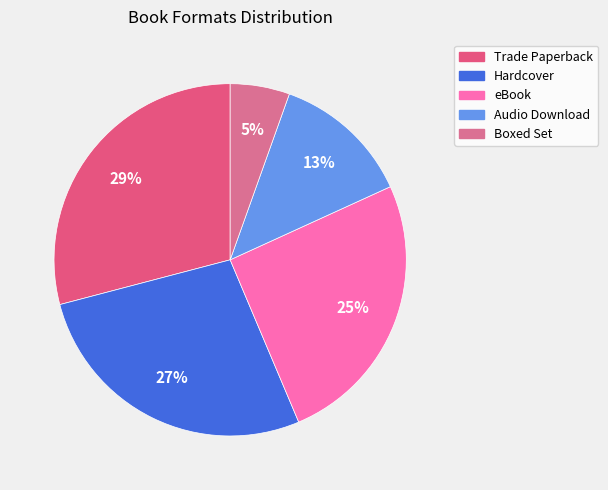

To the nearest percent, what is the difference between the Trade Paperback and Hardcover slice percentages?

2%